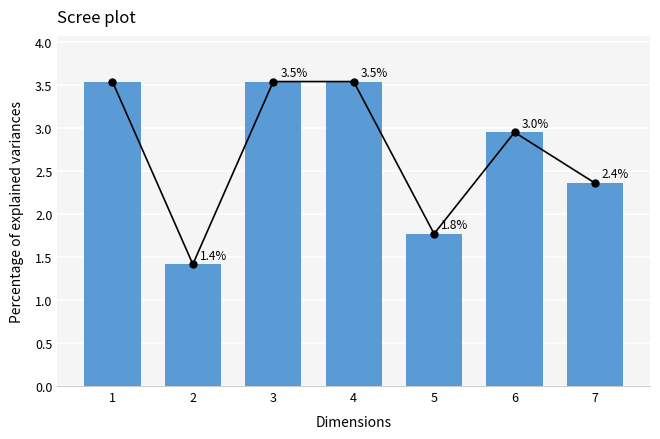

What is the minimum value shown in the chart?

1.4